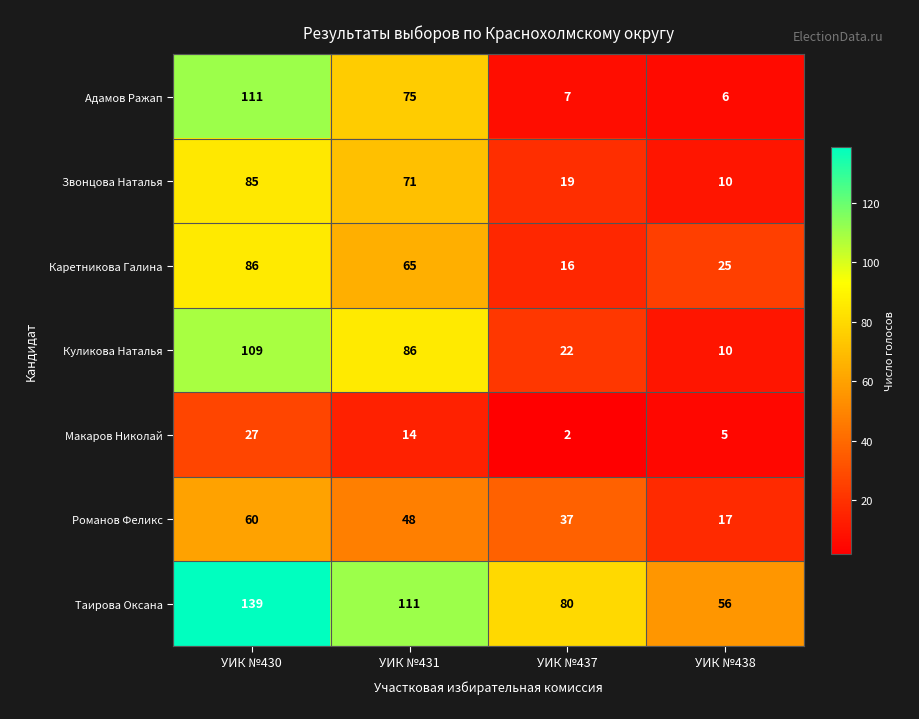

Which series has the largest range (max minus min)?

Адамов Ражап